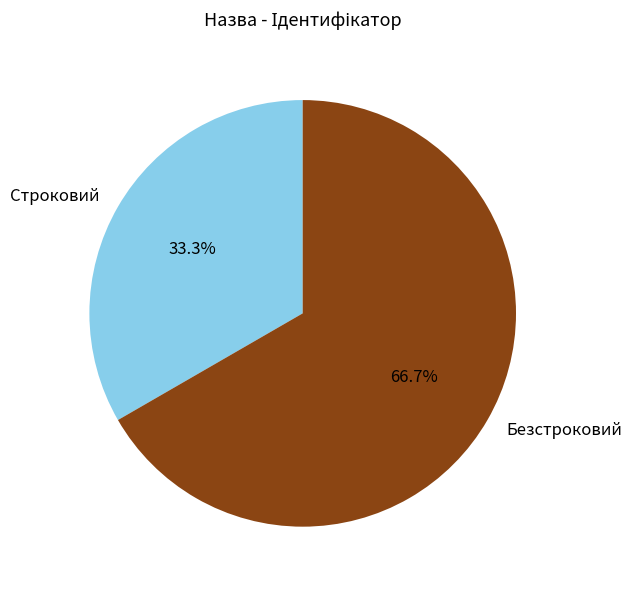

How many slices are in this pie chart?

2